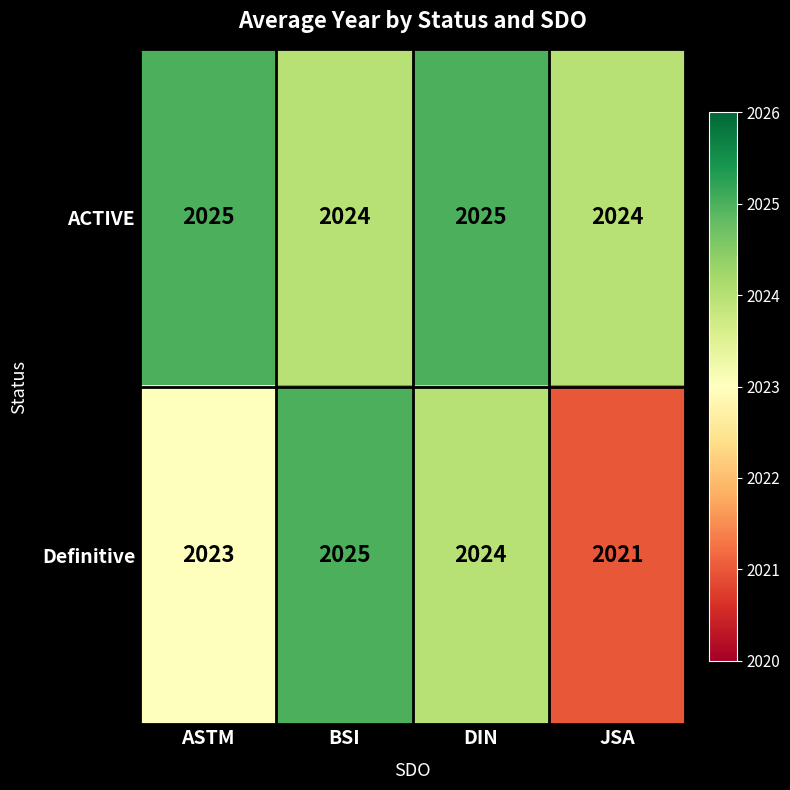

What is the smallest value displayed?

2021